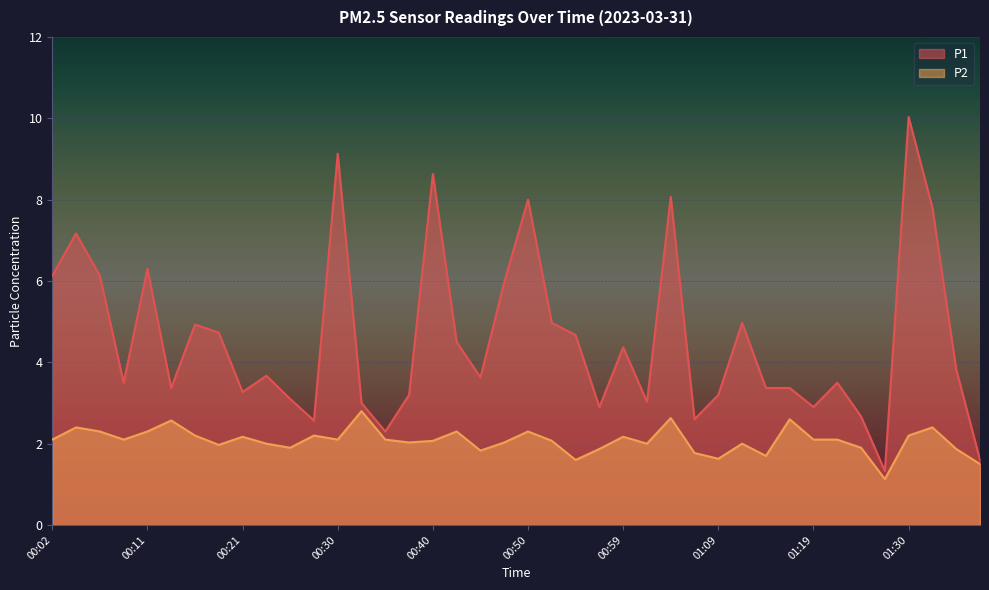

List the series in order of their overall mean, highest first.

P1, P2